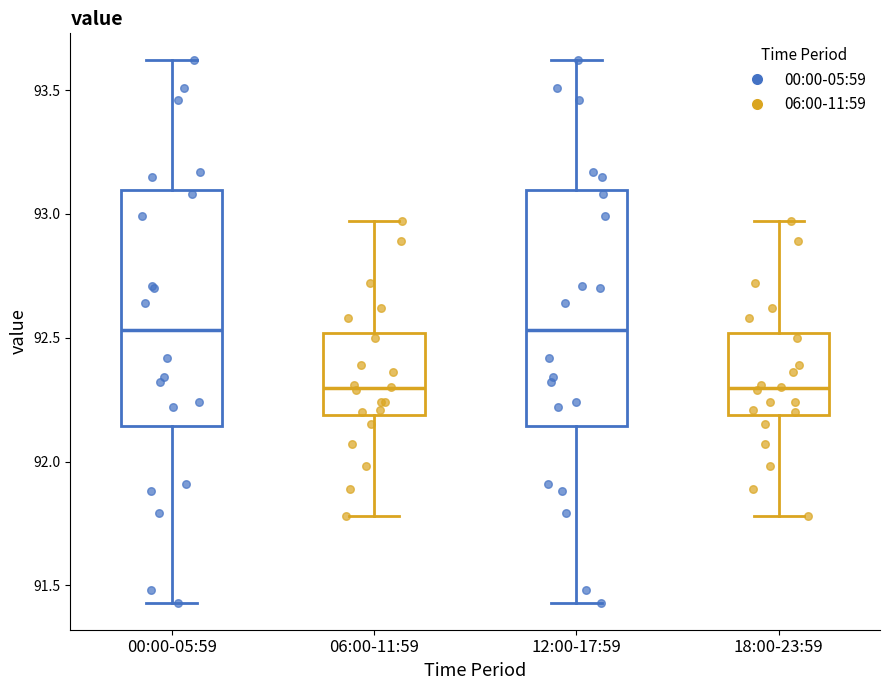

Reading left to right, transcribe this box plot: for each box, give where its median line is, the range the box spans, and where its two whiskers end, as read against the y-axis. The values are not printed on the chart, so give them approximately, as read against the axis.

00:00-05:59: median 92.55, box 92.15 to 93.10, whiskers 91.45 to 93.60
06:00-11:59: median 92.30, box 92.20 to 92.50, whiskers 91.80 to 92.95
12:00-17:59: median 92.55, box 92.15 to 93.10, whiskers 91.45 to 93.60
18:00-23:59: median 92.30, box 92.20 to 92.50, whiskers 91.80 to 92.95